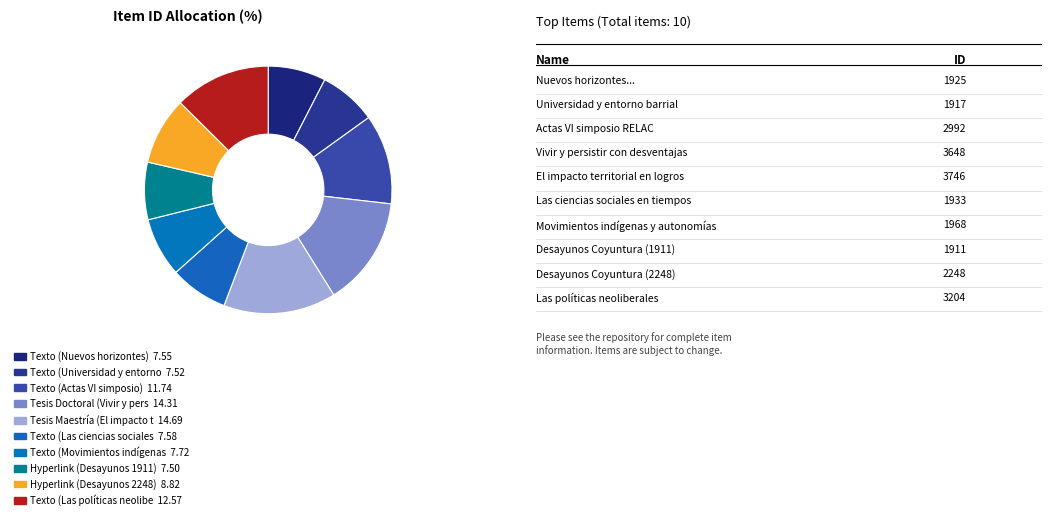

How many segments does this pie chart have?

10